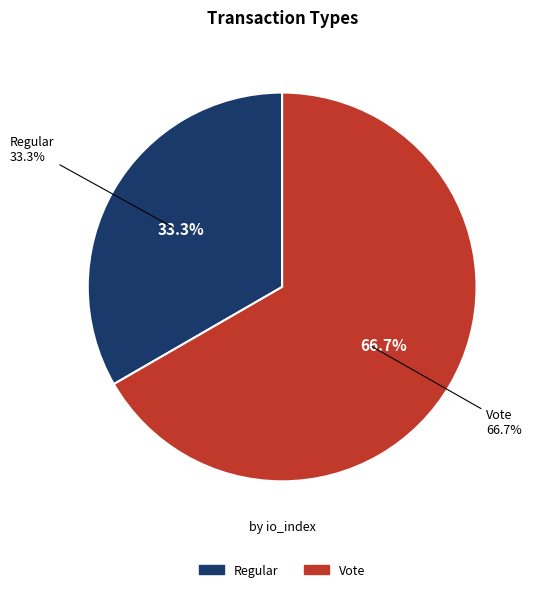

What is the ratio of the value at Regular to the value at Vote?

0.5